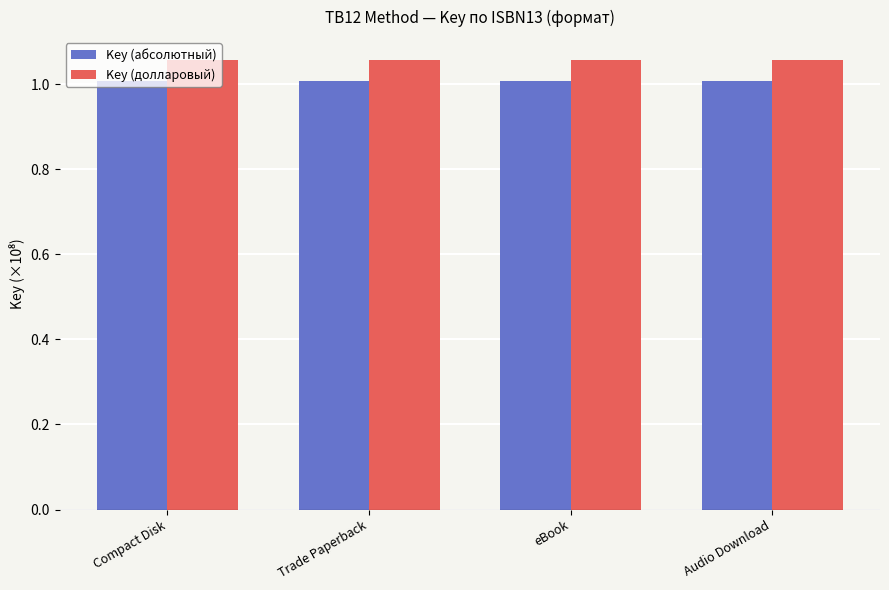

What is the sum of all Key (долларовый) values?

4.2